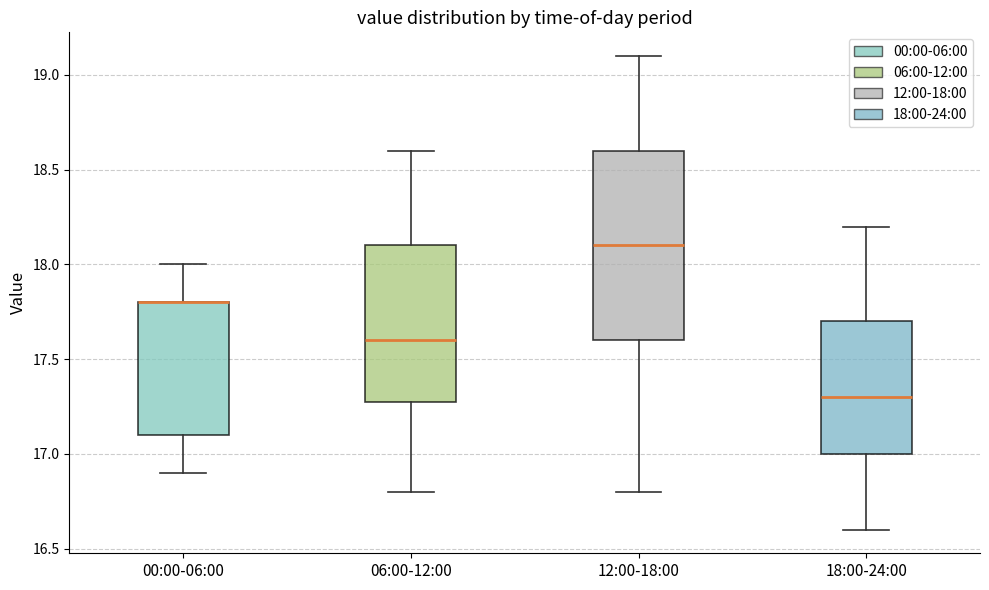

Reading left to right, transcribe this box plot: for each box, give where its median line is, the range the box spans, and where its two whiskers end, as read against the y-axis. The values are not printed on the chart, so give them approximately, as read against the axis.

00:00-06:00: median 17.8 (drawn on the box's upper edge), box 17.1 to 17.8, whiskers 16.9 to 18.0
06:00-12:00: median 17.6, box 17.3 to 18.1, whiskers 16.8 to 18.6
12:00-18:00: median 18.1, box 17.6 to 18.6, whiskers 16.8 to 19.1
18:00-24:00: median 17.3, box 17.0 to 17.7, whiskers 16.6 to 18.2